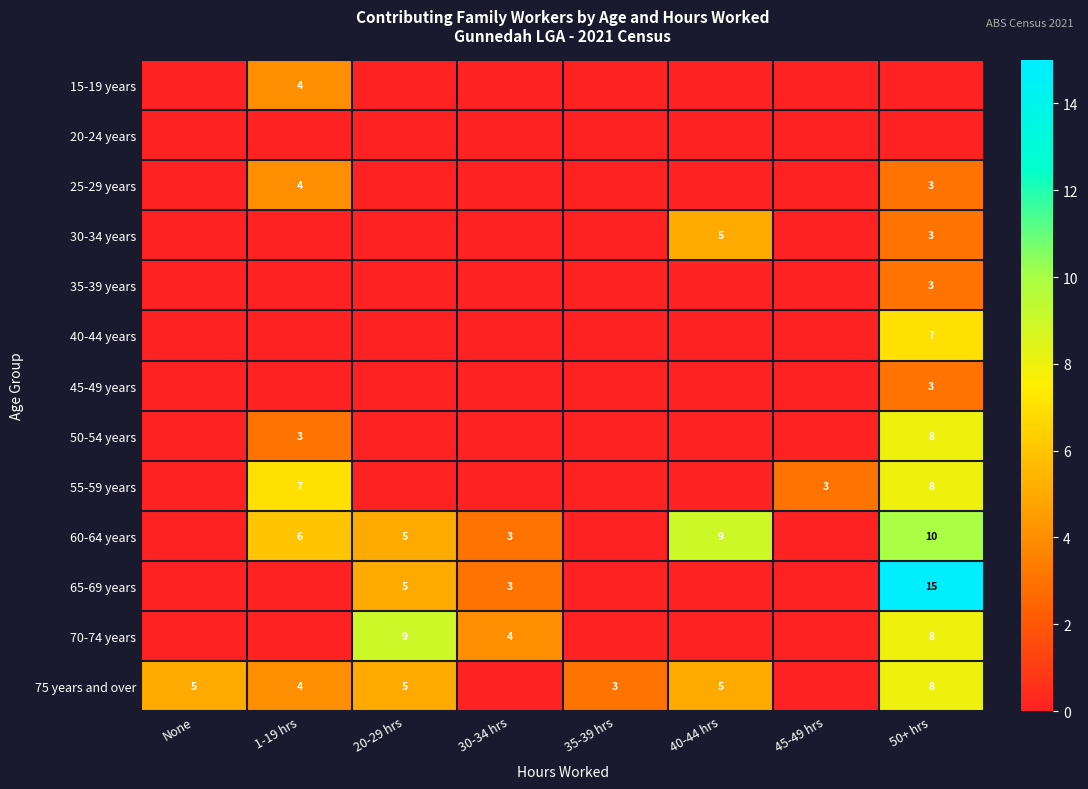

What is the difference between the 55-59 years values at 45-49 hrs and 35-39 hrs?

3